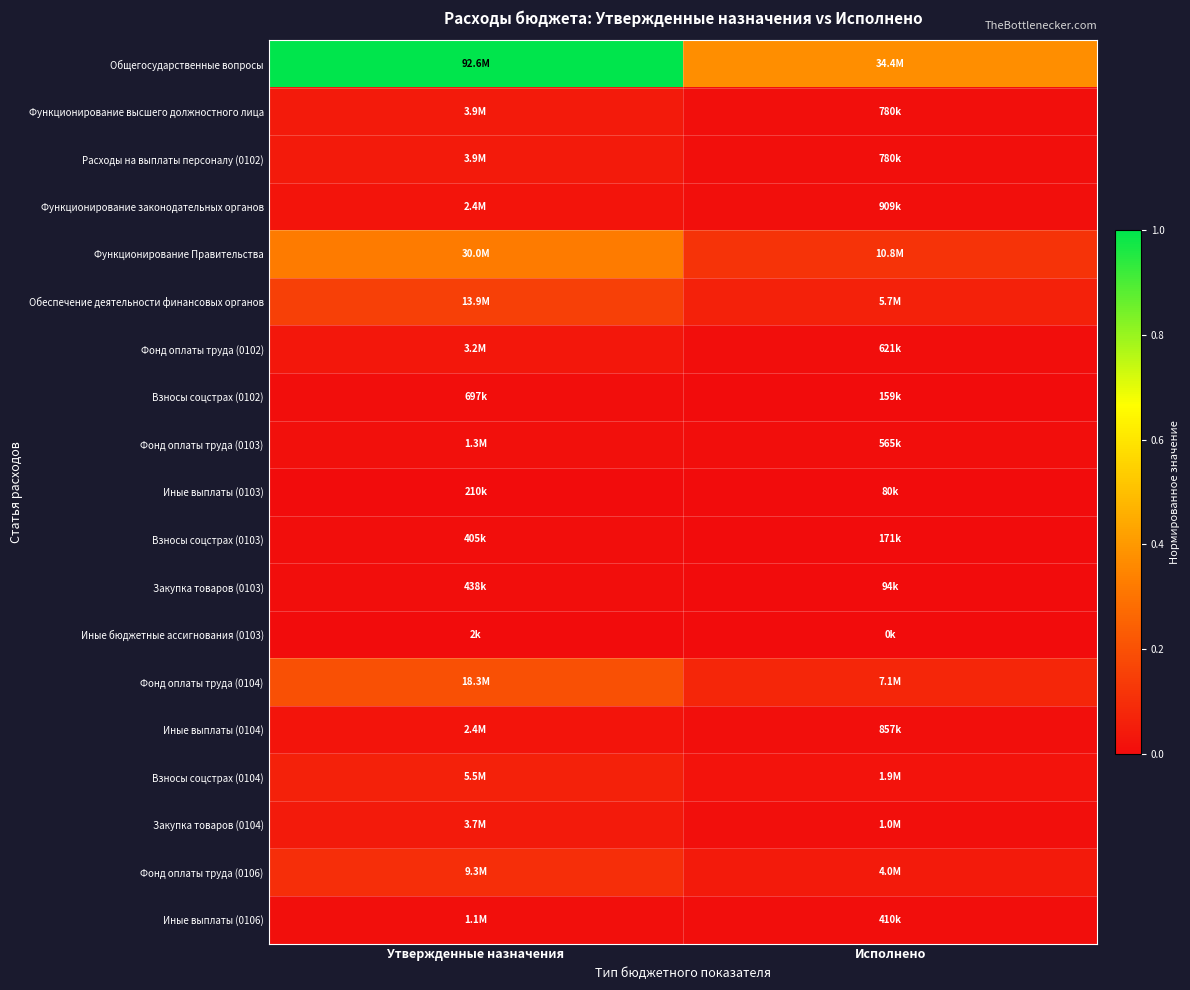

At which category does the chart reach its minimum across all series?

Исполнено